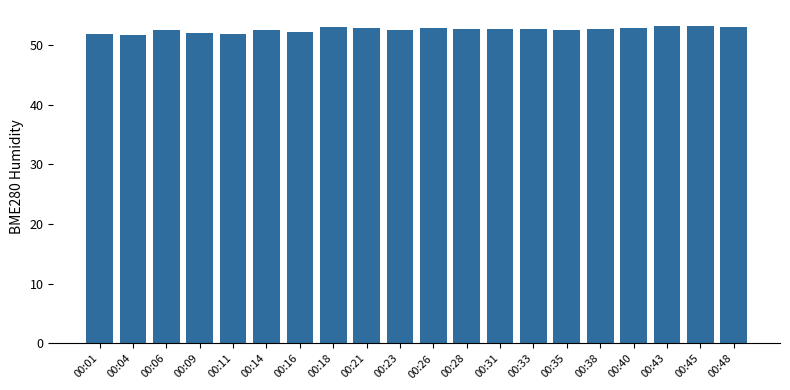

The chart shows a value of 20.1 at 00:16. True or false?

False